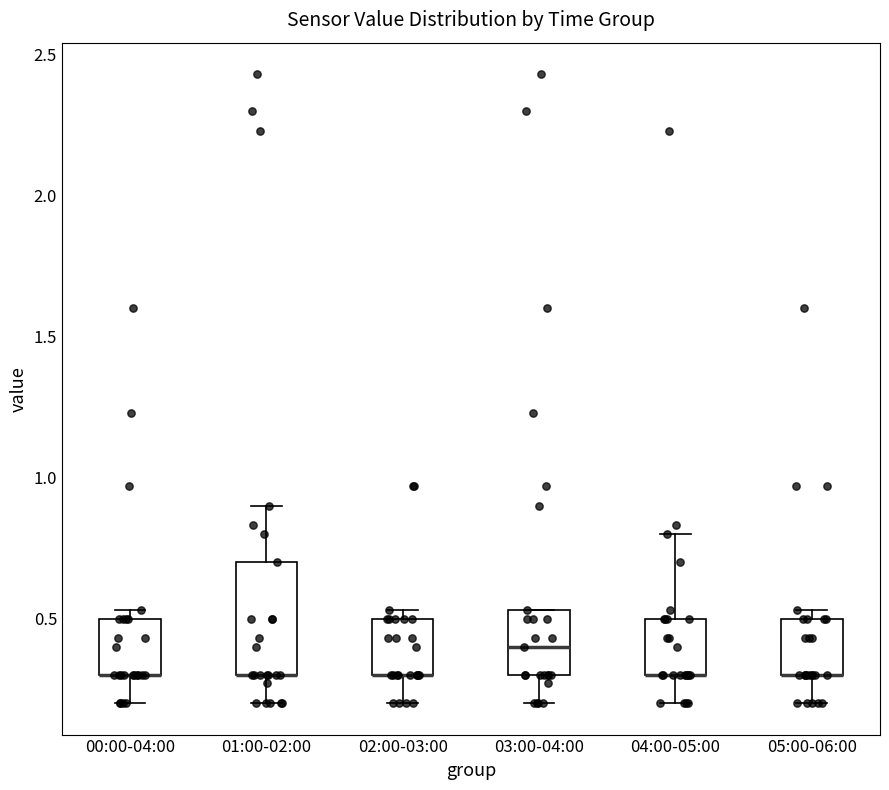

Reading left to right, read every box against the y-axis: the position of its median line, the range the box covers, and the ends of its whiskers. The values are not printed on the chart, so give them approximately, as read against the axis.

00:00-04:00: median 0.30 (drawn on the box's lower edge), box 0.30 to 0.50, whiskers 0.20 to 0.55
01:00-02:00: median 0.30 (drawn on the box's lower edge), box 0.30 to 0.70, whiskers 0.20 to 0.90
02:00-03:00: median 0.30 (drawn on the box's lower edge), box 0.30 to 0.50, whiskers 0.20 to 0.55
03:00-04:00: median 0.40, box 0.30 to 0.55, whiskers 0.20 to 0.55
04:00-05:00: median 0.30 (drawn on the box's lower edge), box 0.30 to 0.50, whiskers 0.20 to 0.80
05:00-06:00: median 0.30 (drawn on the box's lower edge), box 0.30 to 0.50, whiskers 0.20 to 0.55